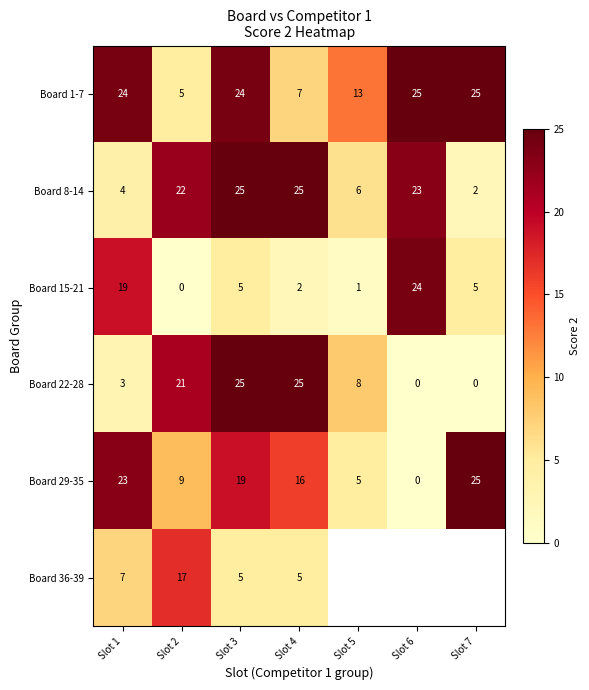

At which label is Board 29-35 closest to 12?

Slot 2